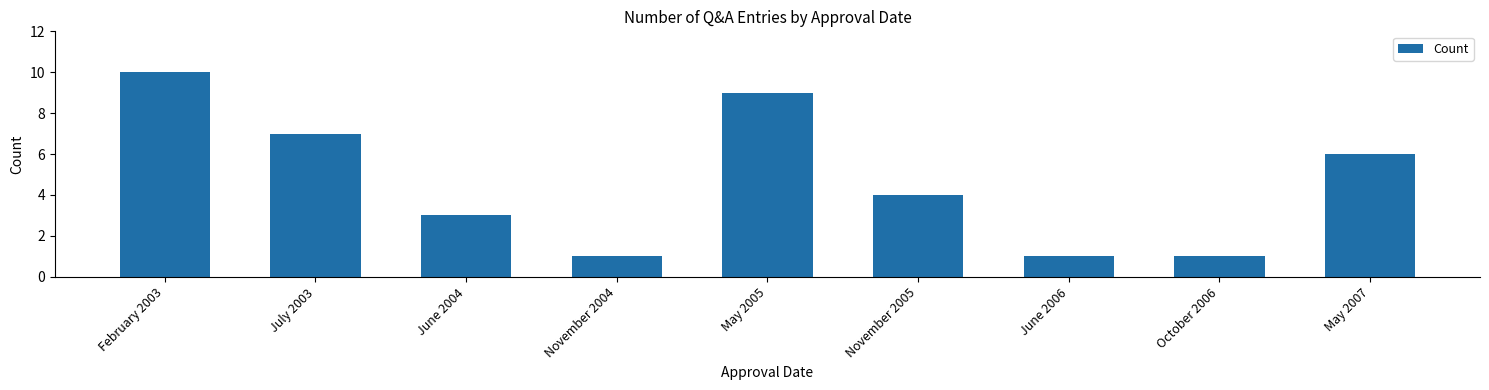

What is the difference between the values at June 2004 and November 2005?

1